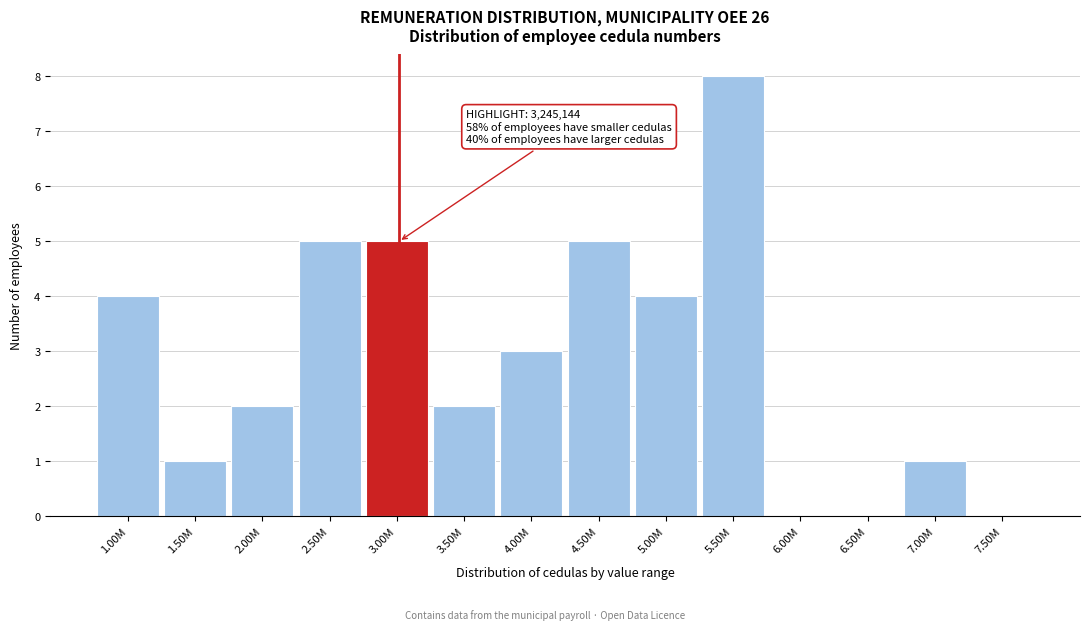

Reading right to left, transcribe all the data shown in this chart.

7.50M=0	7.00M=1	6.50M=0	6.00M=0	5.50M=8	5.00M=4	4.50M=5	4.00M=3	3.50M=2	3.00M=5	2.50M=5	2.00M=2	1.50M=1	1.00M=4